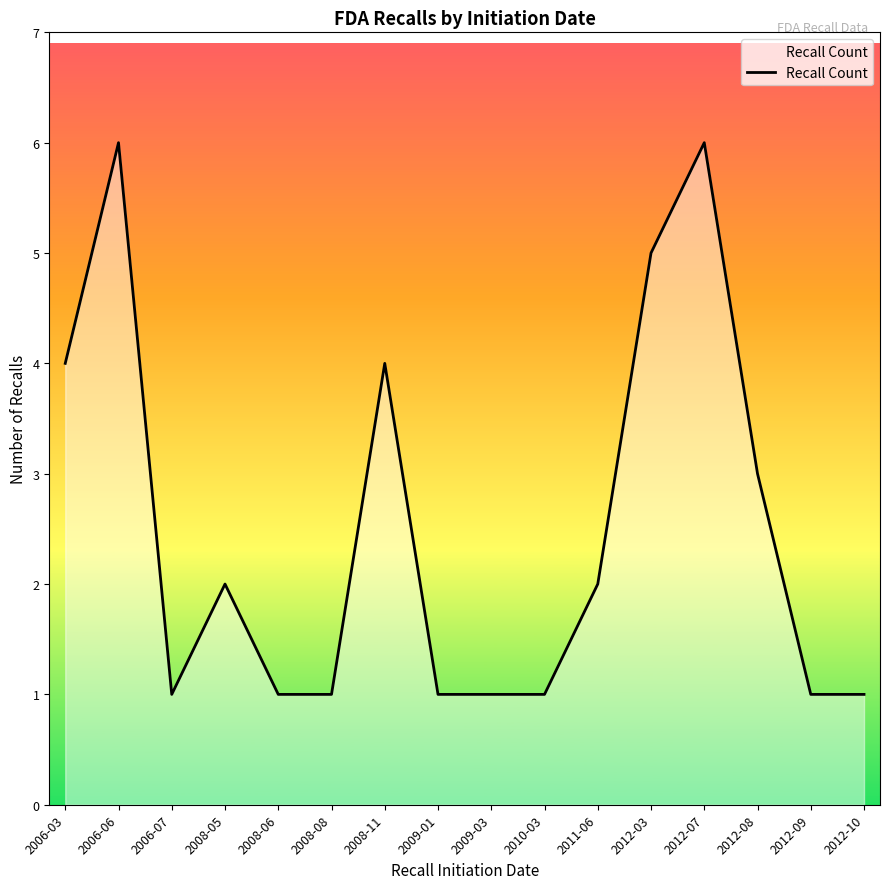

How many values are between 1 and 4?

13